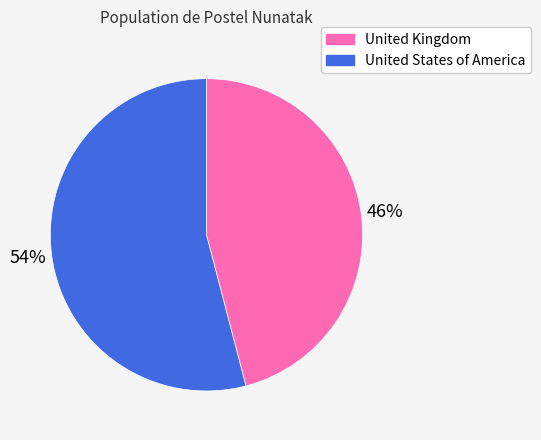

To the nearest percent, what is the combined percentage of United Kingdom and United States of America?

100%